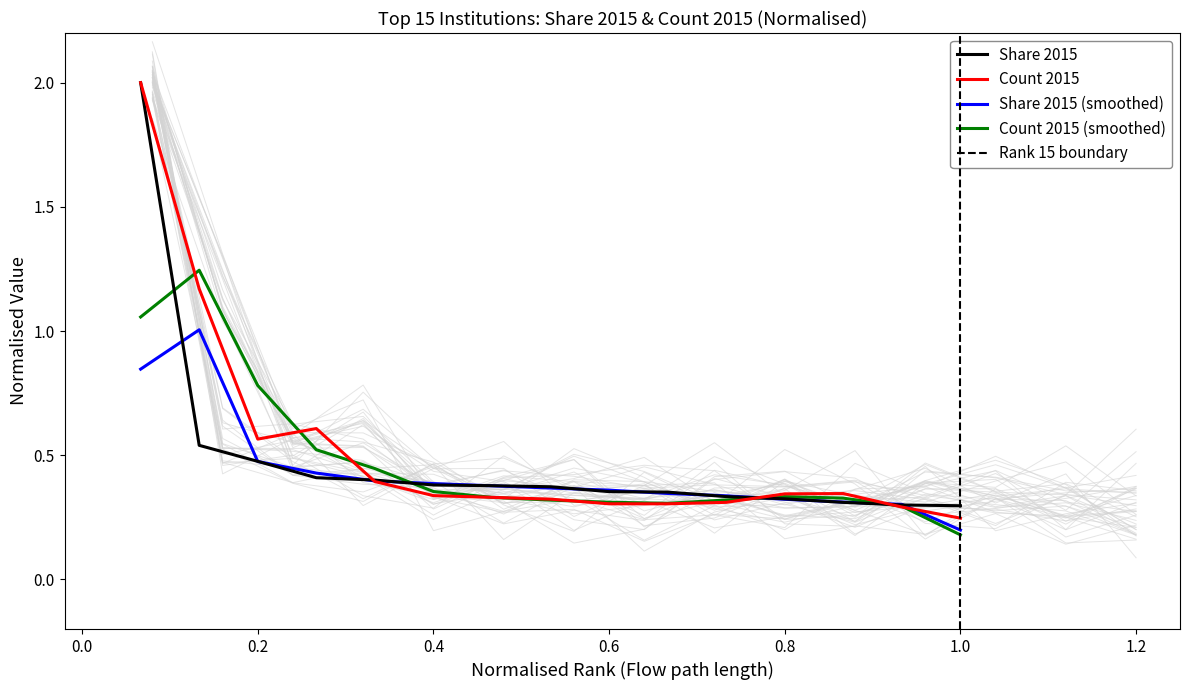

Which category has the lowest value in the Count 2015 (smoothed) series?

1.0